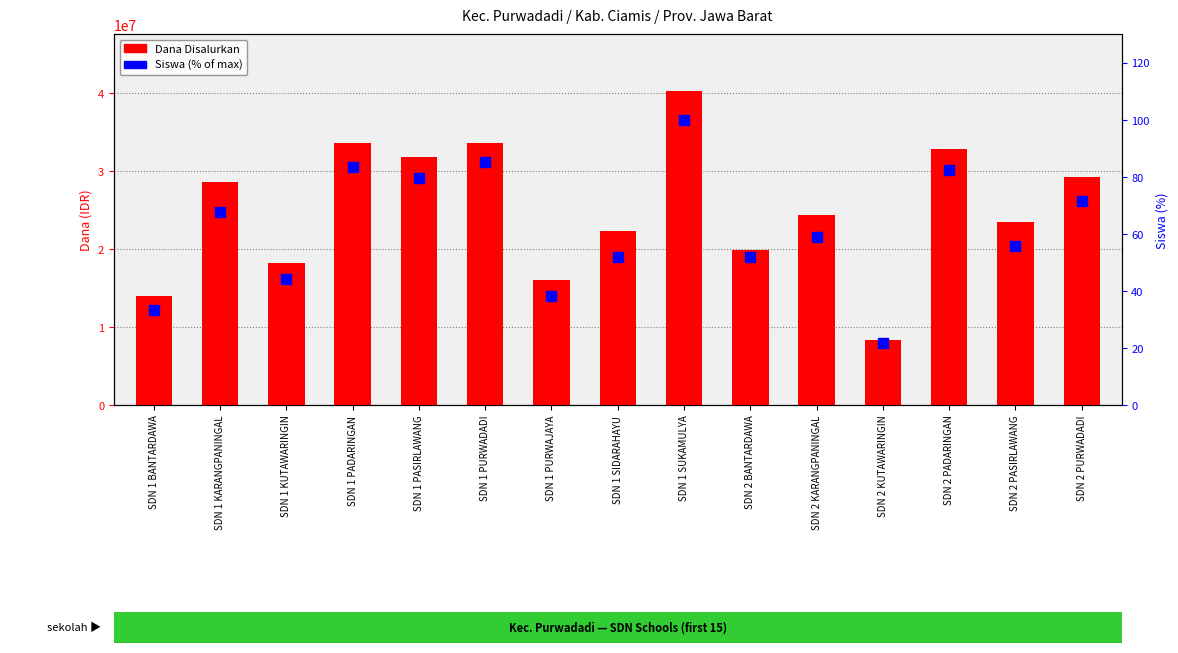

Is the value of Dana Disalurkan at SDN 2 PADARINGAN greater than the value of Siswa (% of max) at SDN 1 PURWADADI?

Yes